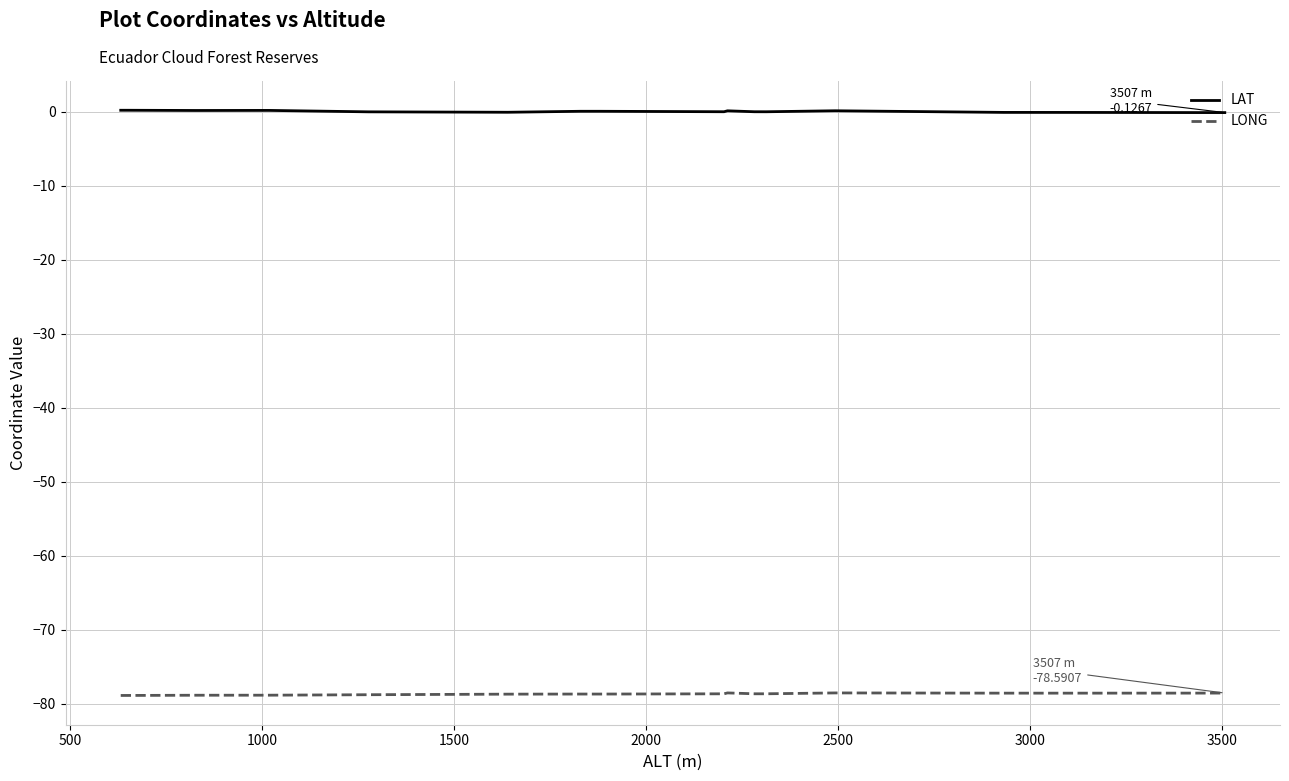

How many categories are shown in the chart?

17